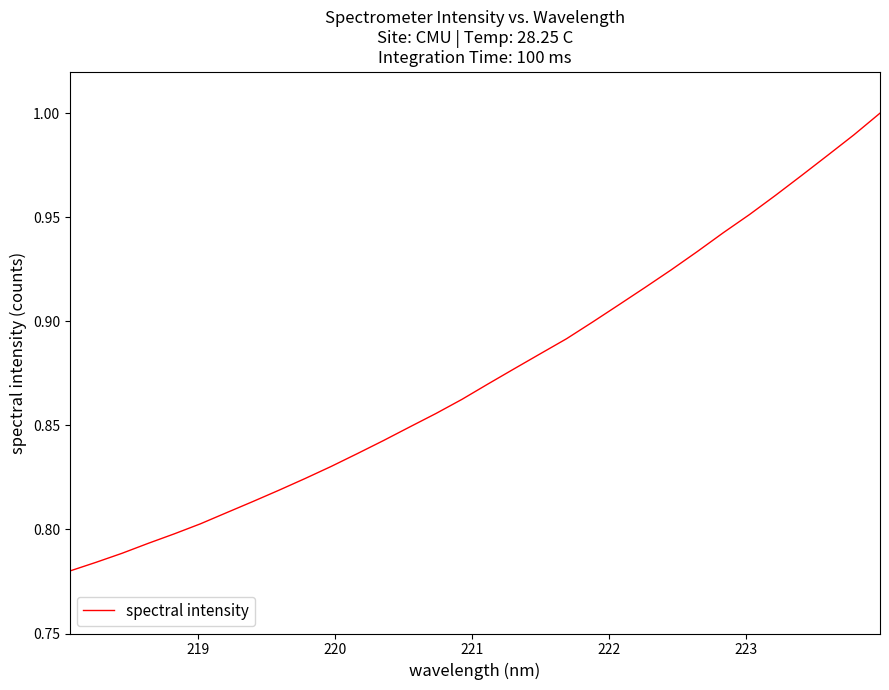

How many lines are shown in the chart?

1